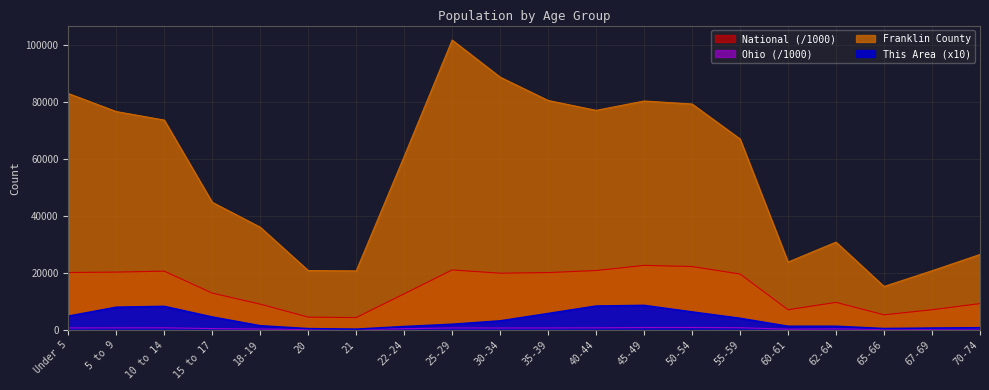

True or false: National has a value of 20677.2 at 10 to 14.

True